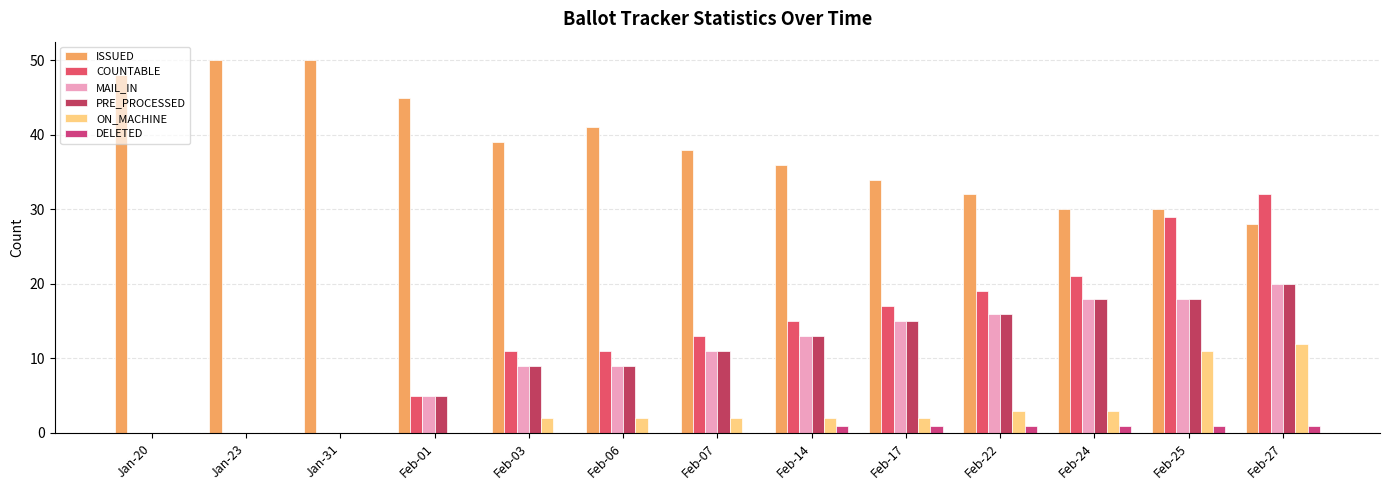

How many groups of bars are there?

13